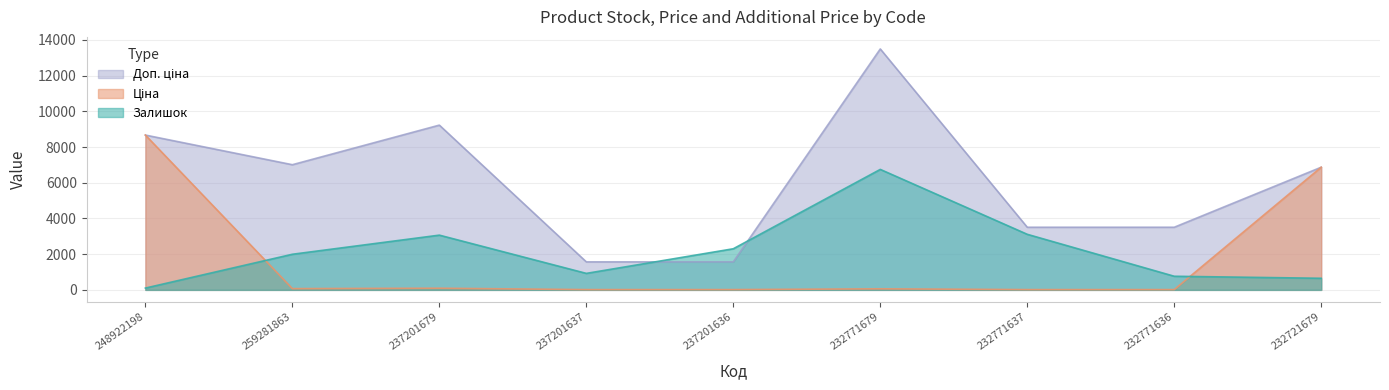

In Ціна, how many points are lower than both neighbors (excluding endpoints)?

1